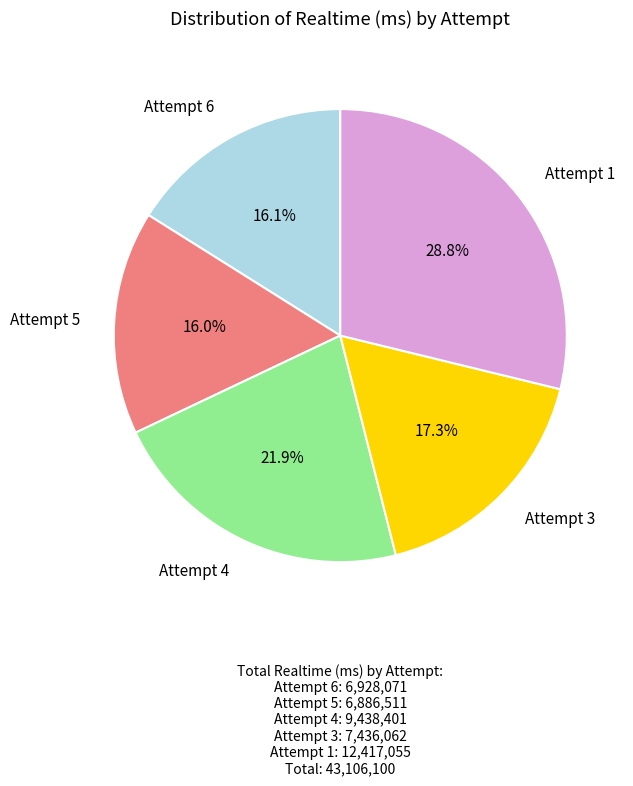

Is there a majority slice in this chart?

No